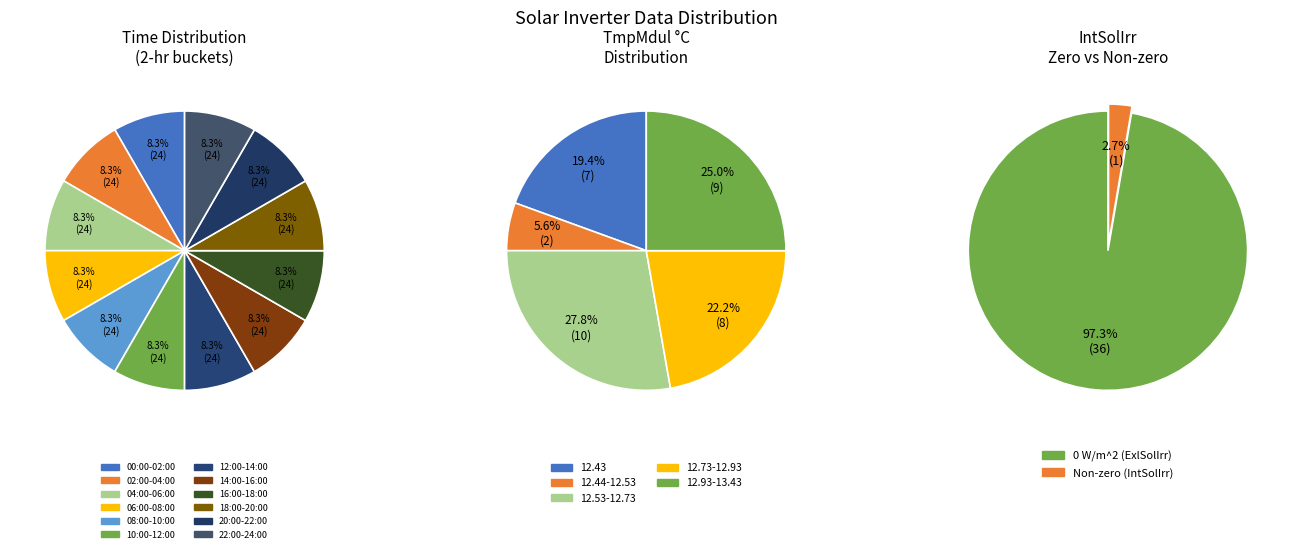

Count the number of slices in the pie.

12